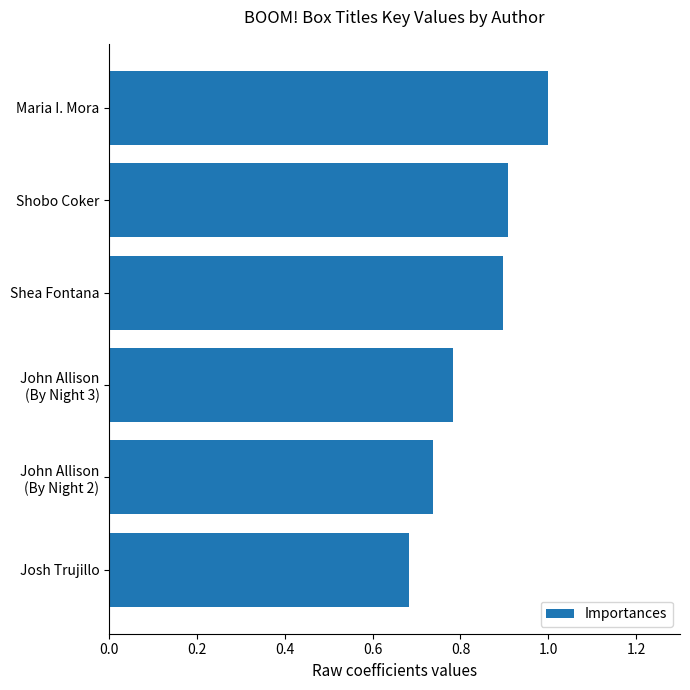

Does the chart contain any negative values?

No